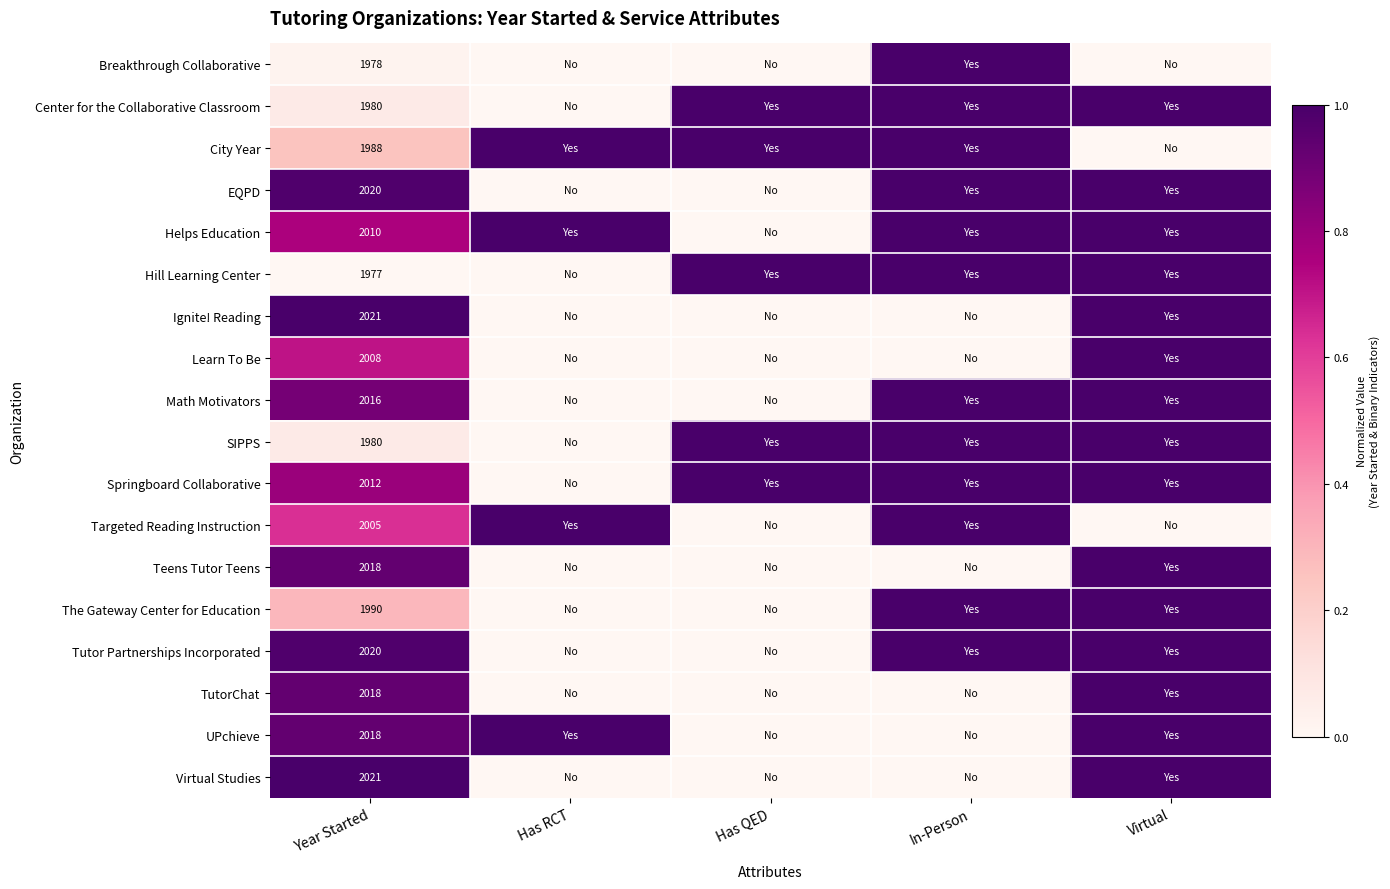

The Tutor Partnerships Incorporated series shows 2701 at Year Started. True or false?

False